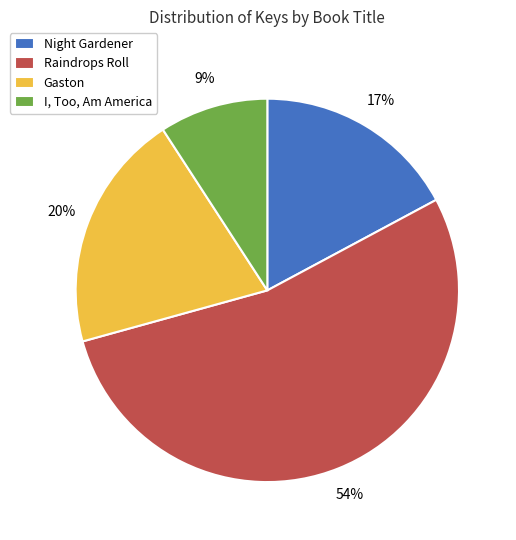

To the nearest percent, what portion does Night Gardener represent?

17%